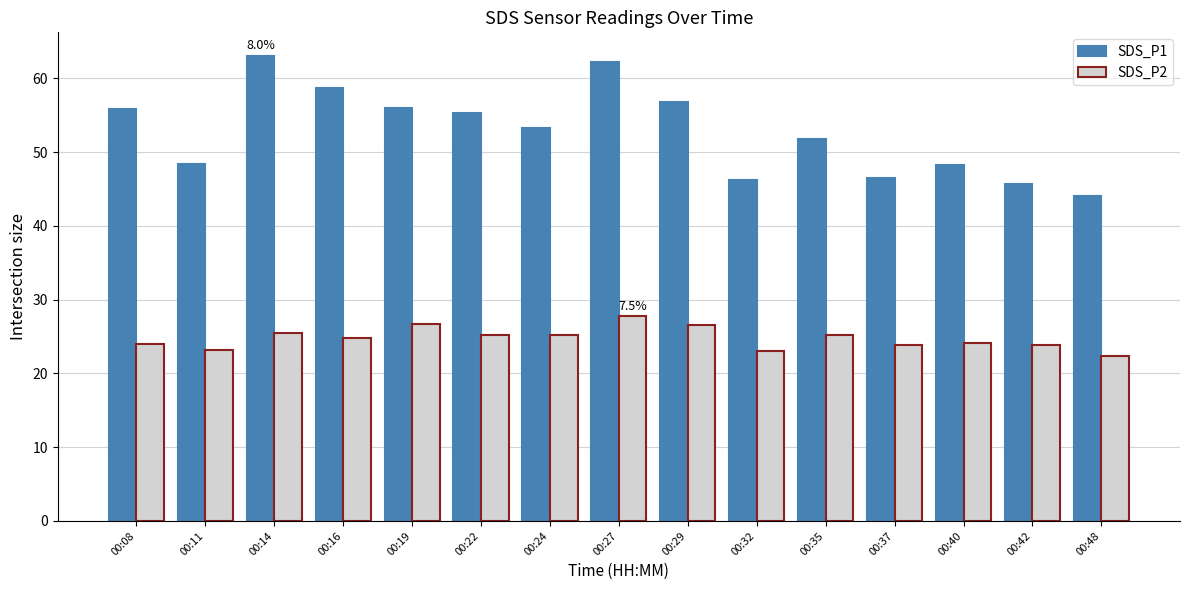

The SDS_P1 series shows 56.0 at 00:19. True or false?

True